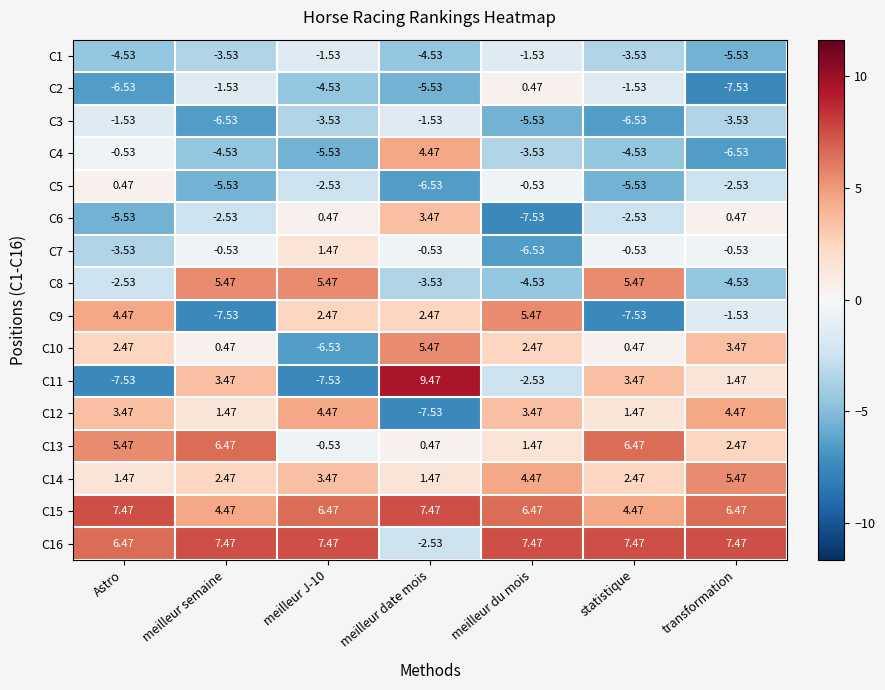

Which category has the highest value across all series?

meilleur date mois